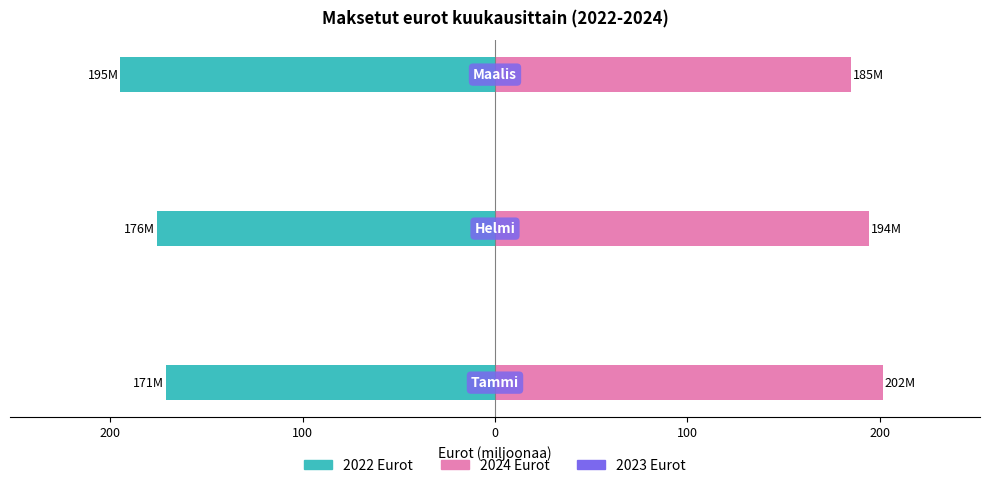

At 200, list the series in order from smallest to largest.

2022 Eurot, 2024 Eurot